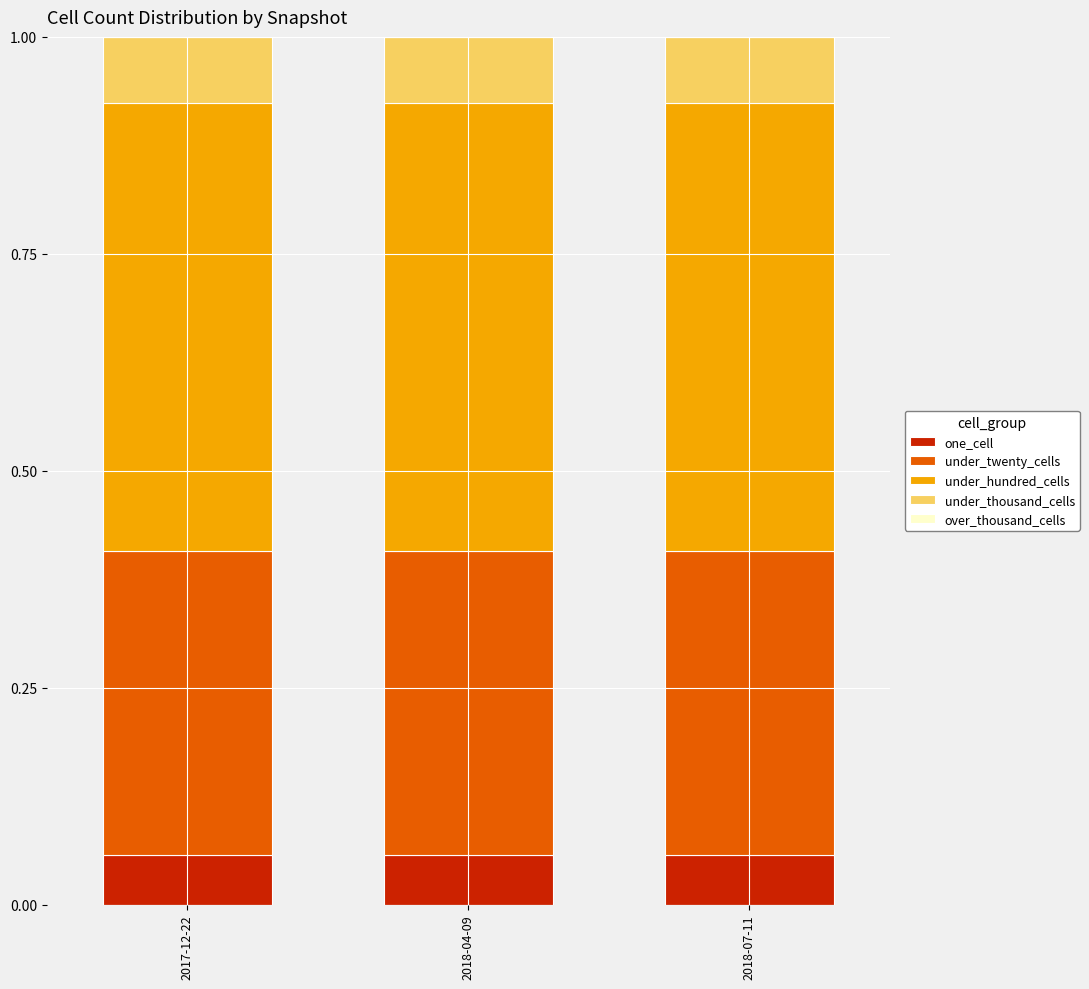

What is the total value across all series at 2017-12-22?

1.0